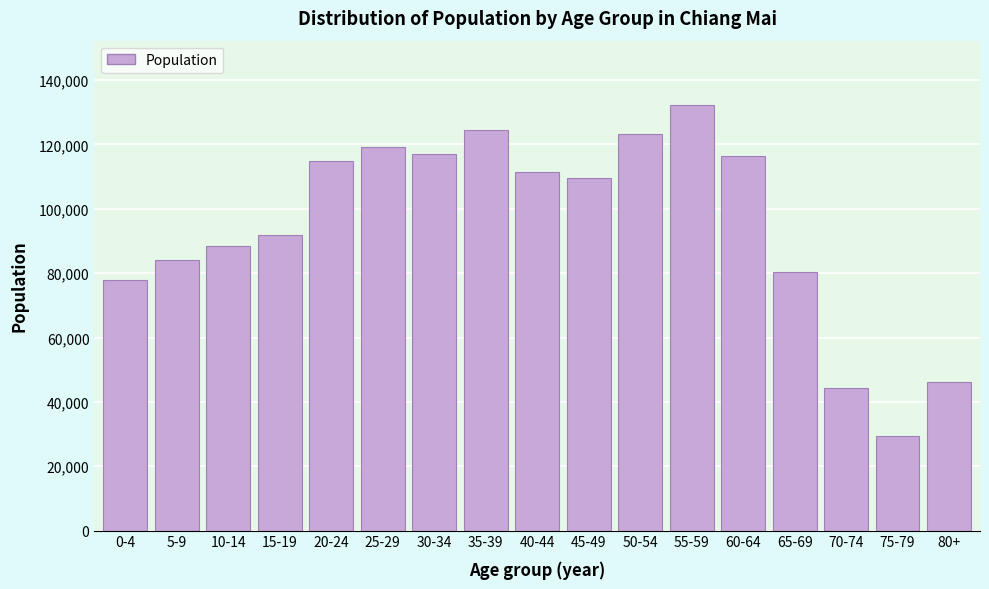

Reading left to right, what are all the values shown in this chart?

0-4=77984	5-9=84075	10-14=88450	15-19=91872	20-24=115013	25-29=119170	30-34=117153	35-39=124546	40-44=111418	45-49=109460	50-54=123406	55-59=132416	60-64=116303	65-69=80491	70-74=44379	75-79=29485	80+=46189